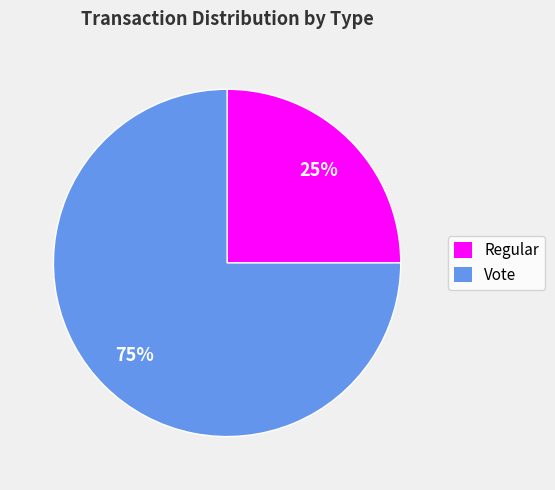

What is the smallest slice in the pie chart?

Regular